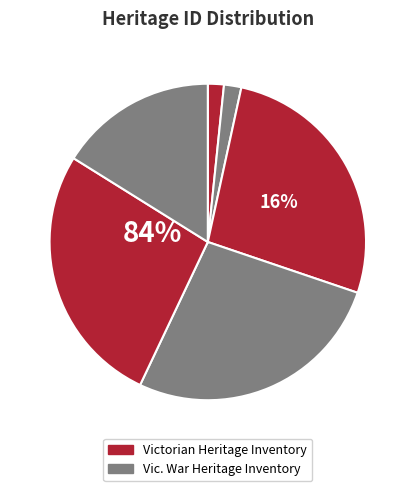

What percentage is the MOOROOPNA RAILWAY STATION ARCHAEOLOGICAL slice, to the nearest percent?

27%